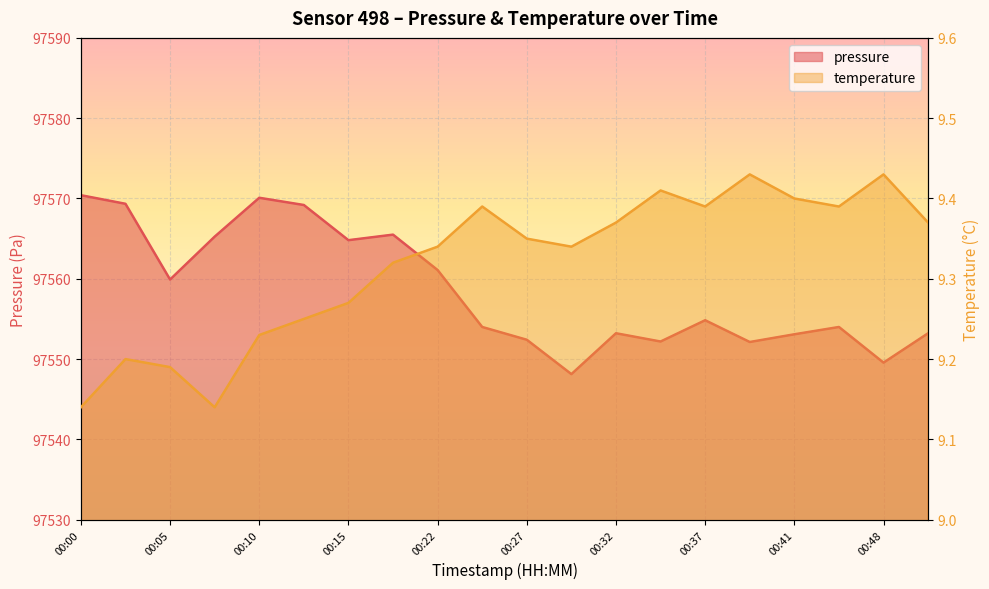

List the labels in order of pressure value, largest first.

00:00, 00:10, 00:03, 00:13, 00:17, 00:08, 00:15, 00:22, 00:05, 00:37, 00:24, 00:46, 00:32, 00:51, 00:41, 00:27, 00:34, 00:39, 00:48, 00:29